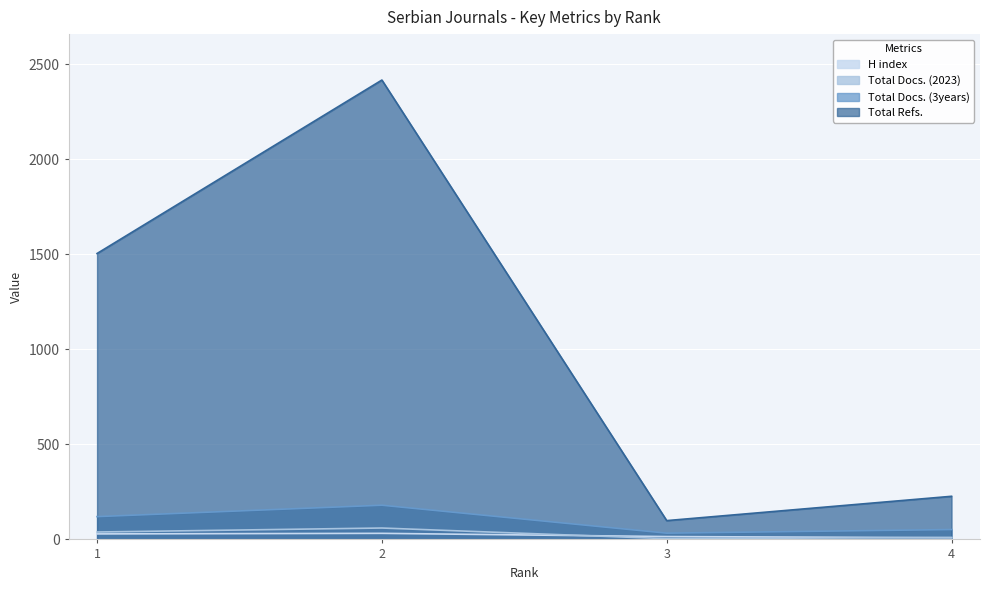

Rank the series by their maximum value, from highest to lowest.

Total Refs., Total Docs. (3years), Total Docs. (2023), H index